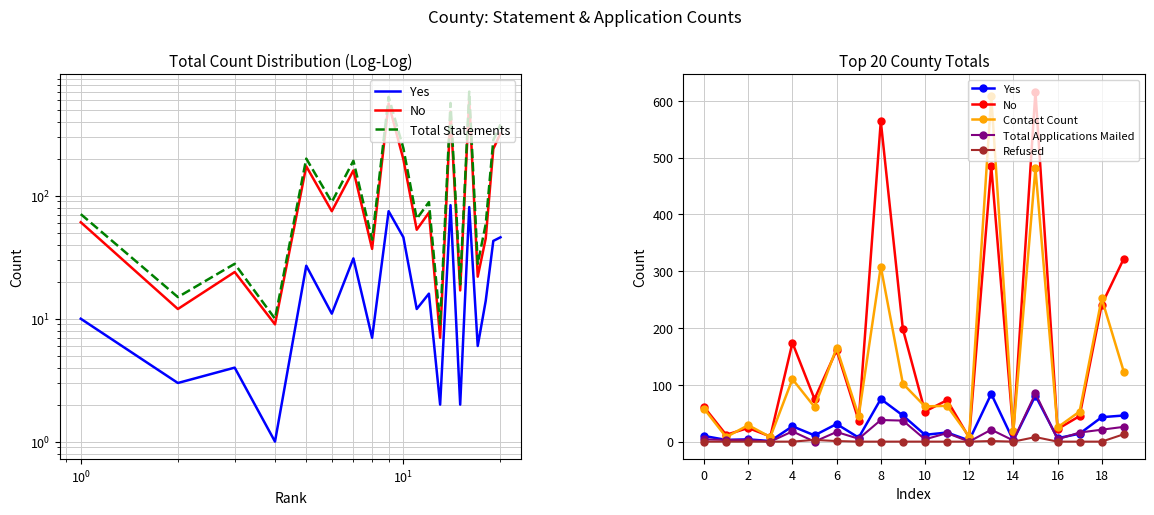

True or false: Refused and Yes cross at least once.

False